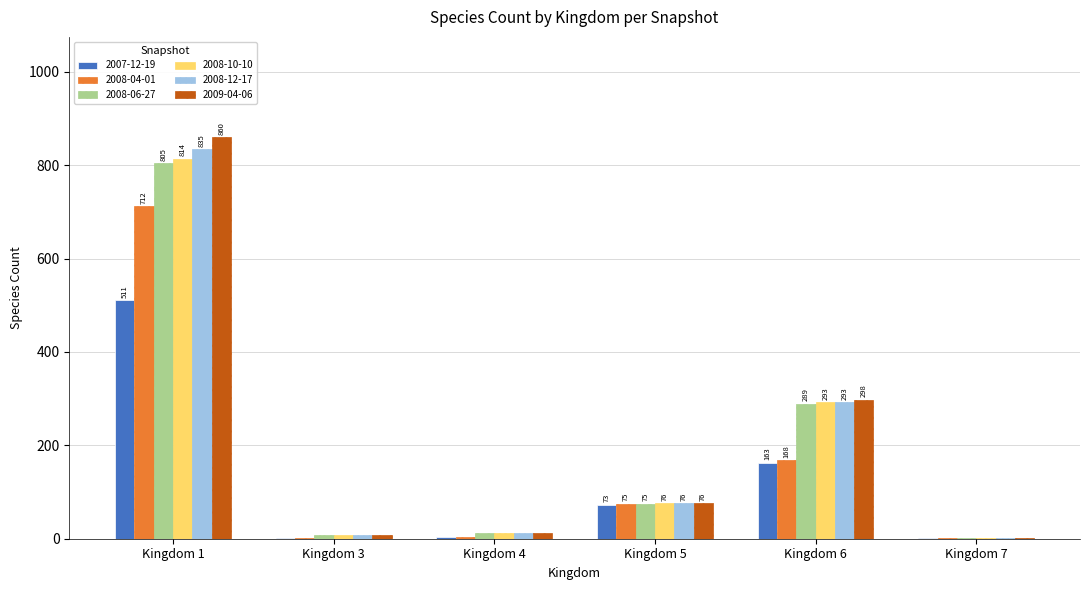

Which category has the highest value in the 2008-04-01 series?

Kingdom 1